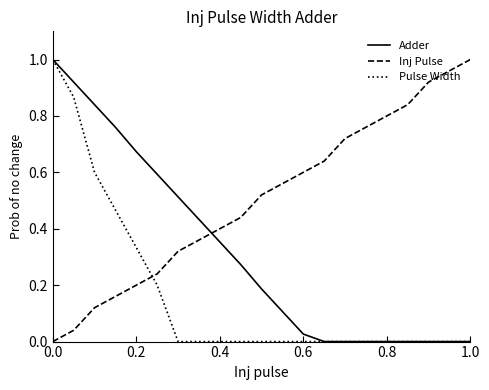

How many intersections are there between Inj Pulse and Adder?

1